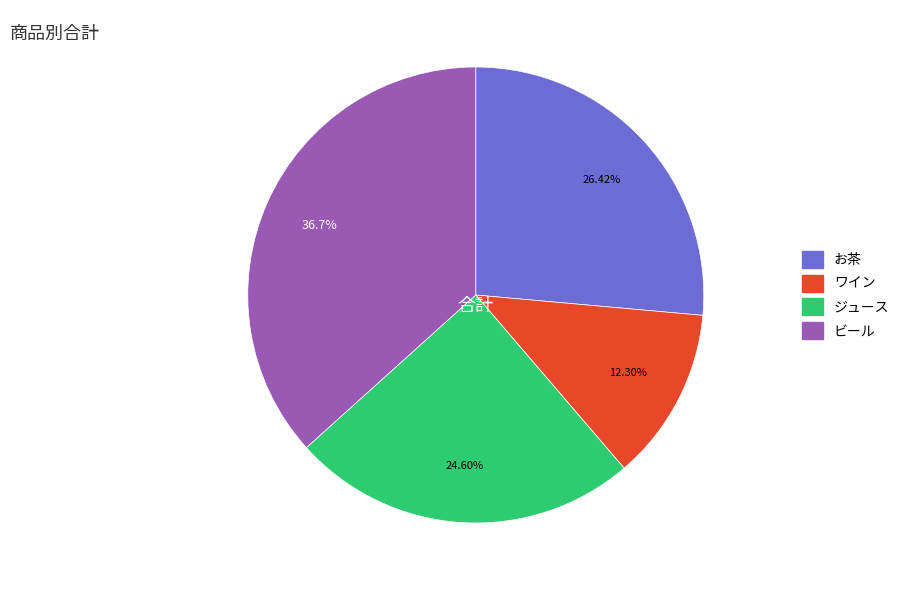

To the nearest percent, what percentage of the pie is ワイン?

12%